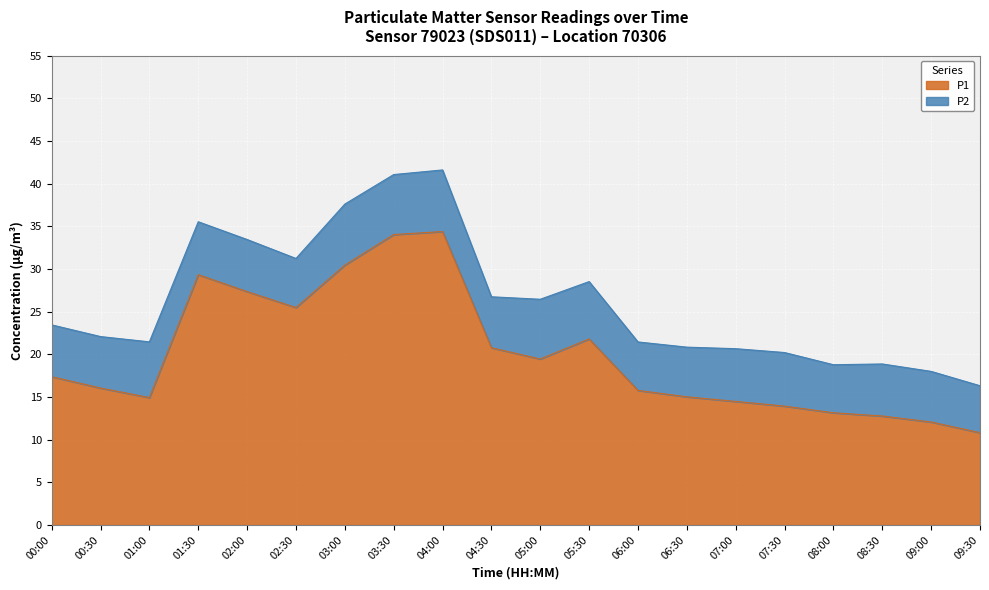

What is the change in value from 04:00 to 08:00?

-21.2